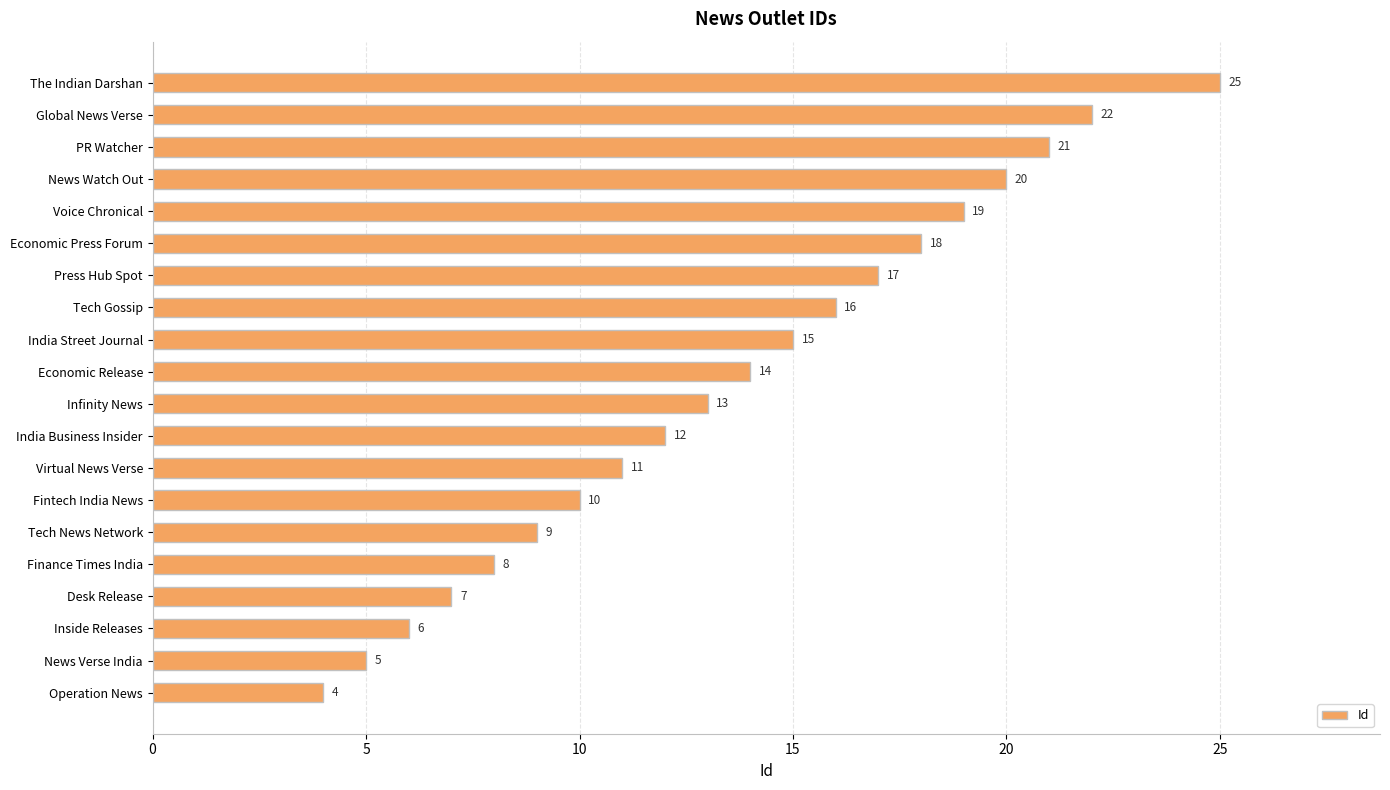

How many bars are there in total?

20